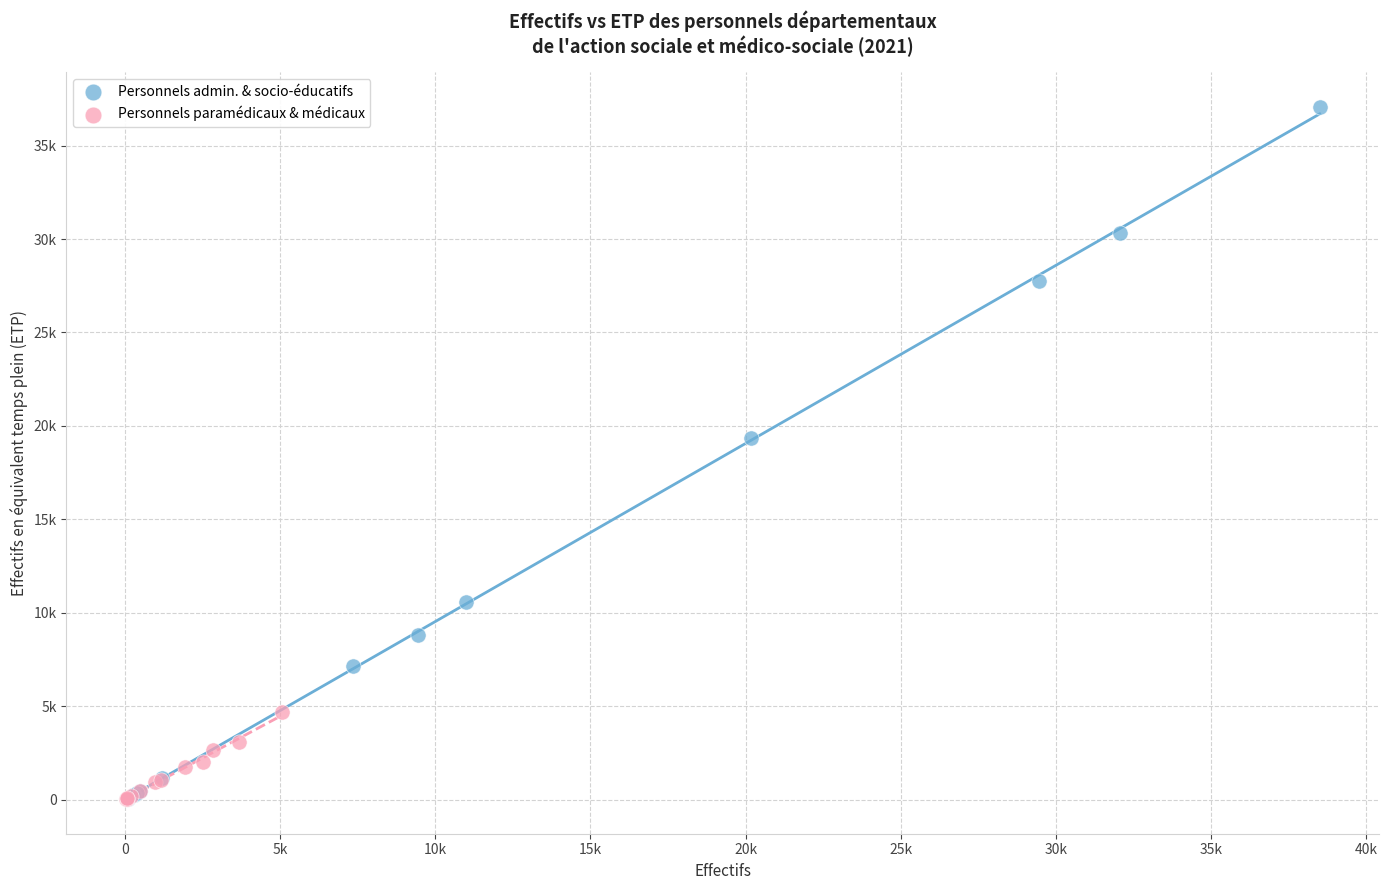

What are all the series names shown in the legend?

Personnels admin. & socio-éducatifs, Personnels paramédicaux & médicaux